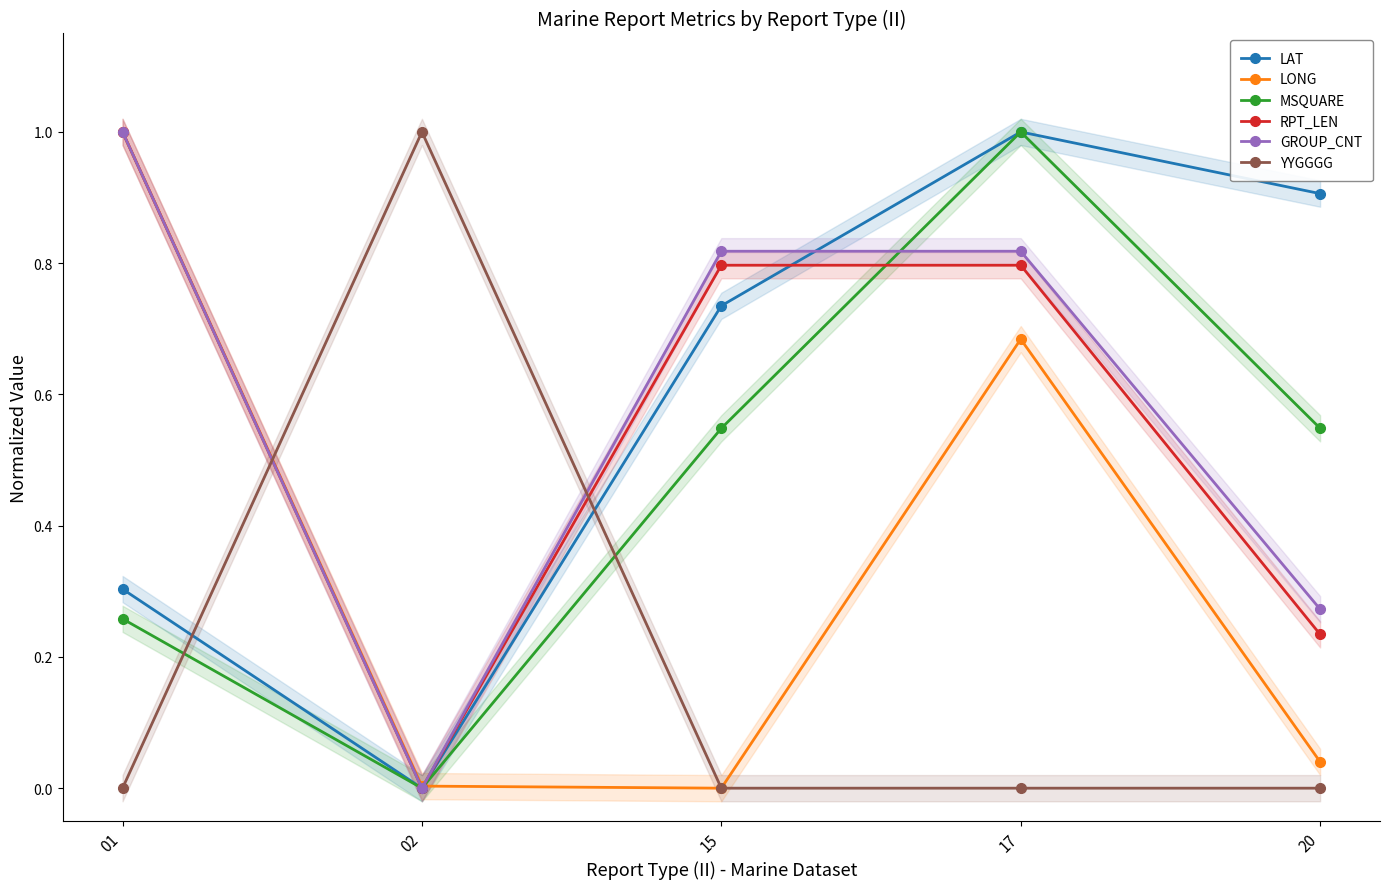

Reading left to right, extract all data points from this chart.

LAT: 0.3	0.0	0.7	1.0	0.9
LONG: 1.0	0.0	0.0	0.7	0.0
MSQUARE: 0.3	0.0	0.5	1.0	0.5
RPT_LEN: 1.0	0.0	0.8	0.8	0.2
GROUP_CNT: 1.0	0.0	0.8	0.8	0.3
YYGGGG: 0.0	1.0	0.0	0.0	0.0